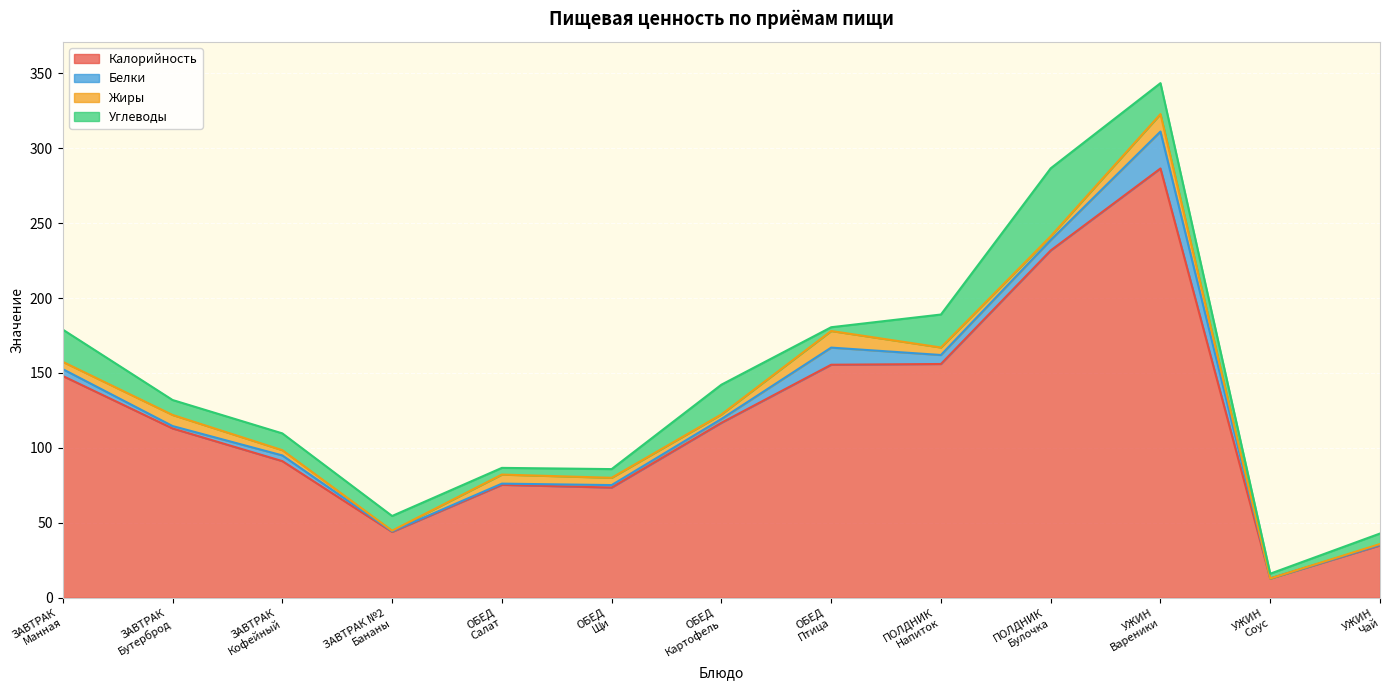

Which series has the largest total across all categories?

Калорийность